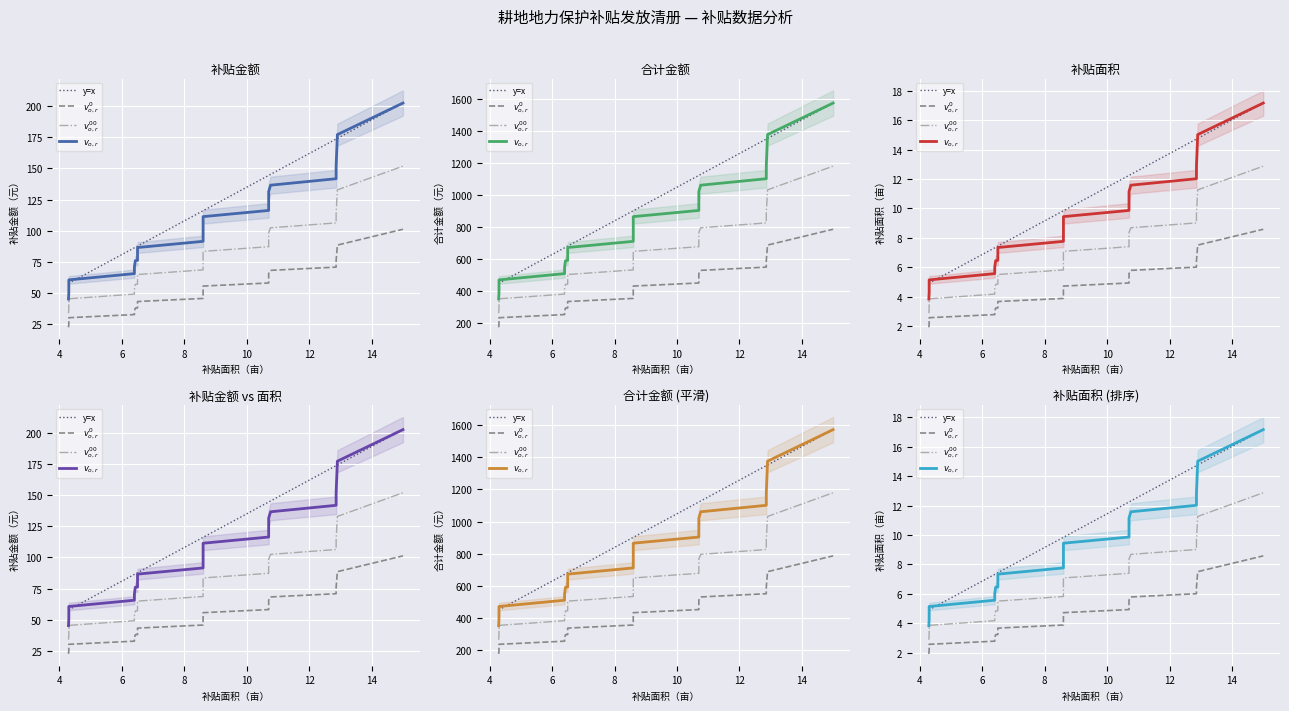

Which has a higher value, 14 or 12?

14